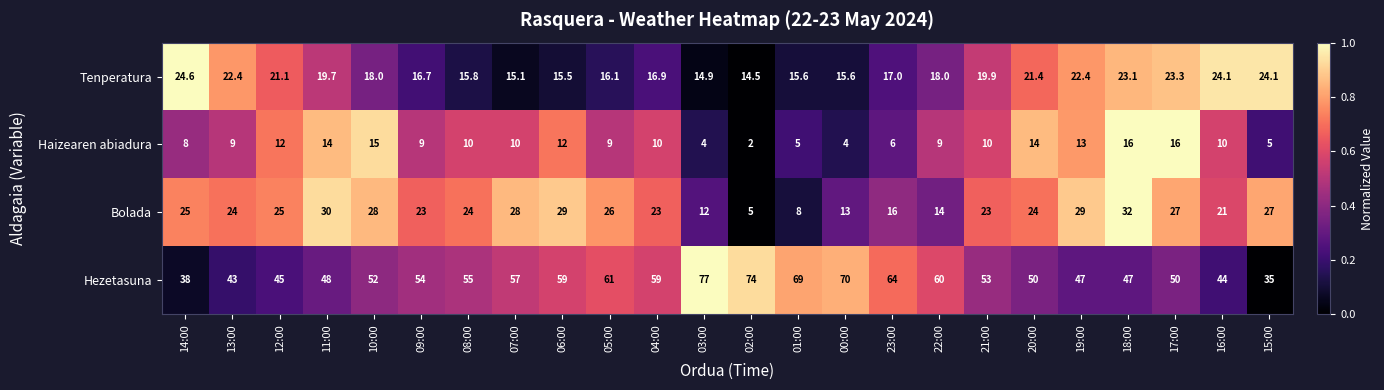

How many values in the Bolada series are below 24?

10